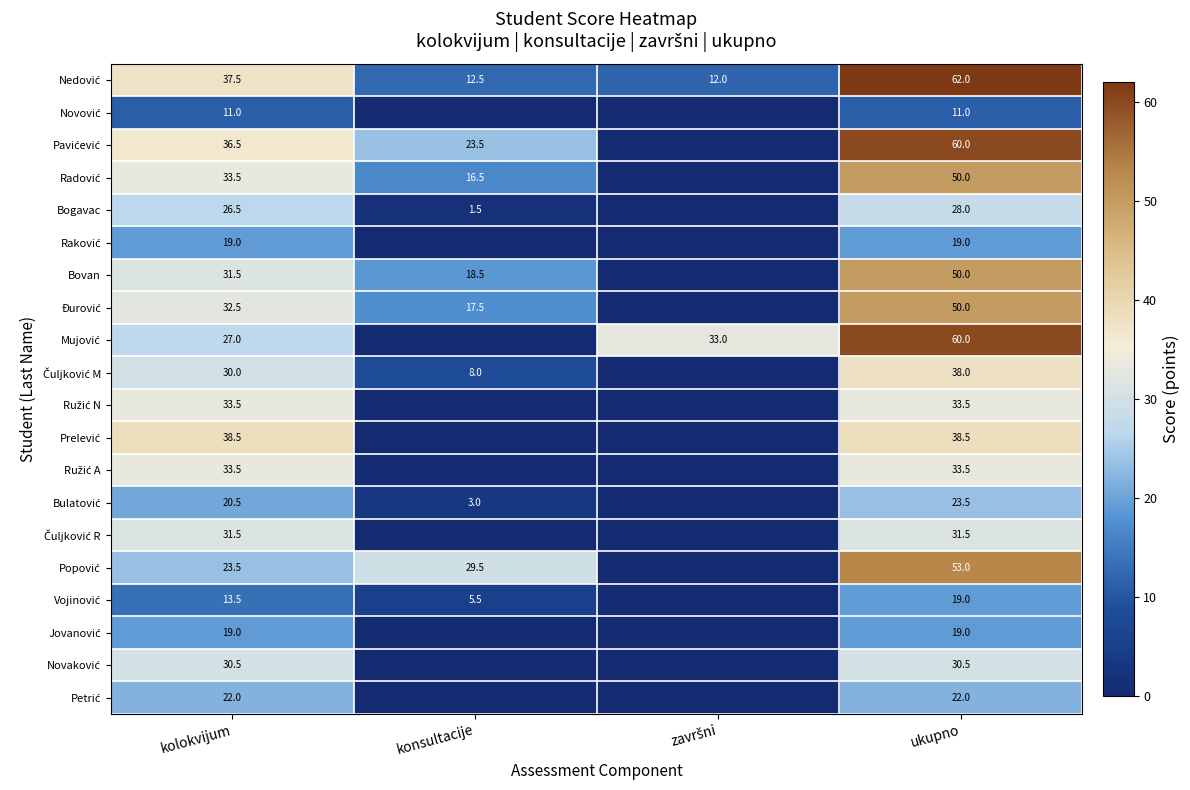

What is the difference between the highest and lowest values at ukupno?

51.0